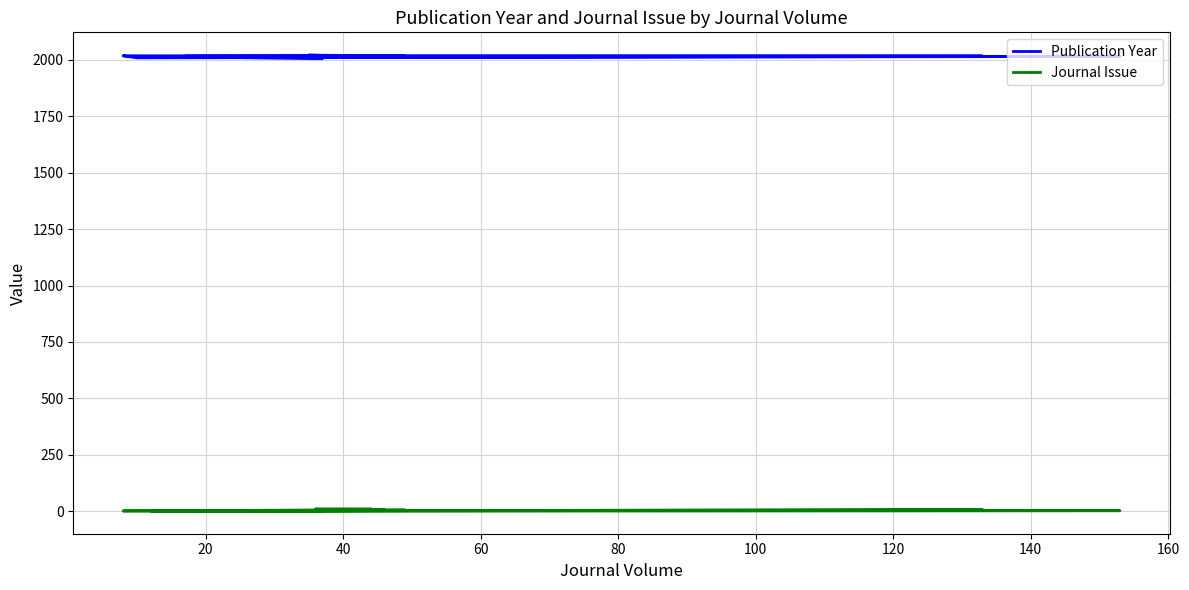

Is the value of Publication Year at 120 greater than the value of Journal Issue at 60?

Yes